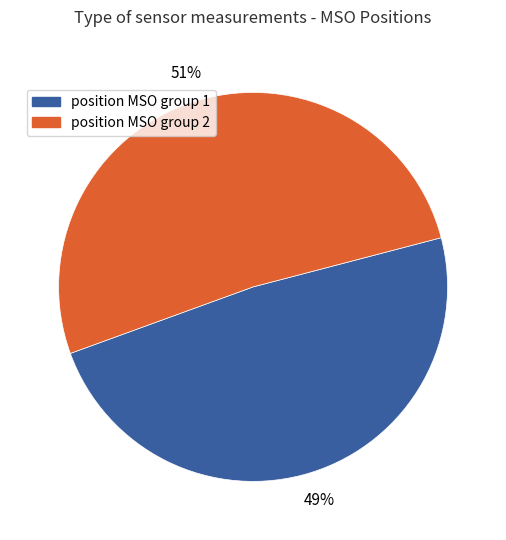

Count the number of slices in the pie.

2